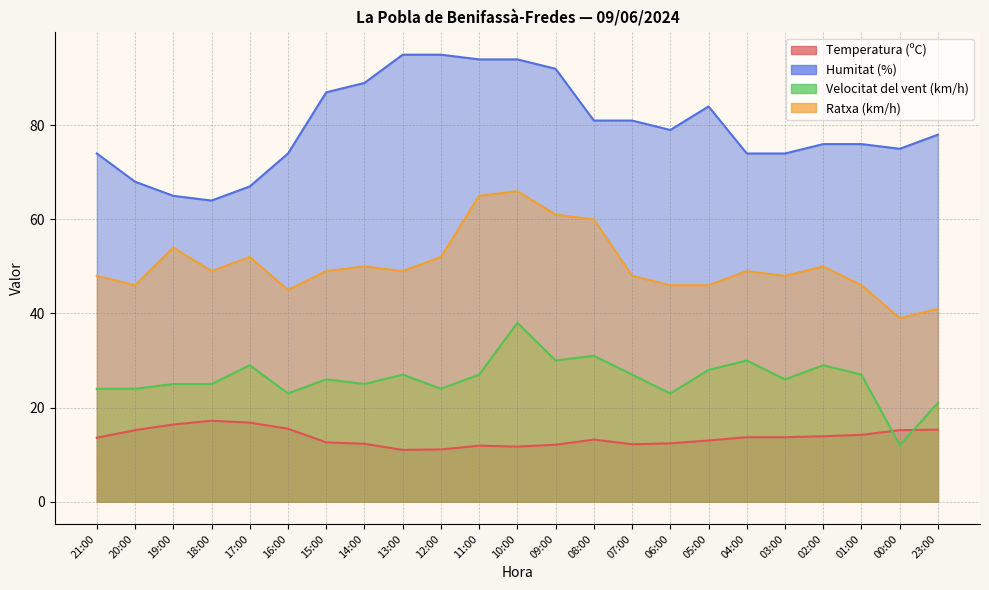

In Ratxa (km/h), how many points are lower than both neighbors (excluding endpoints)?

6